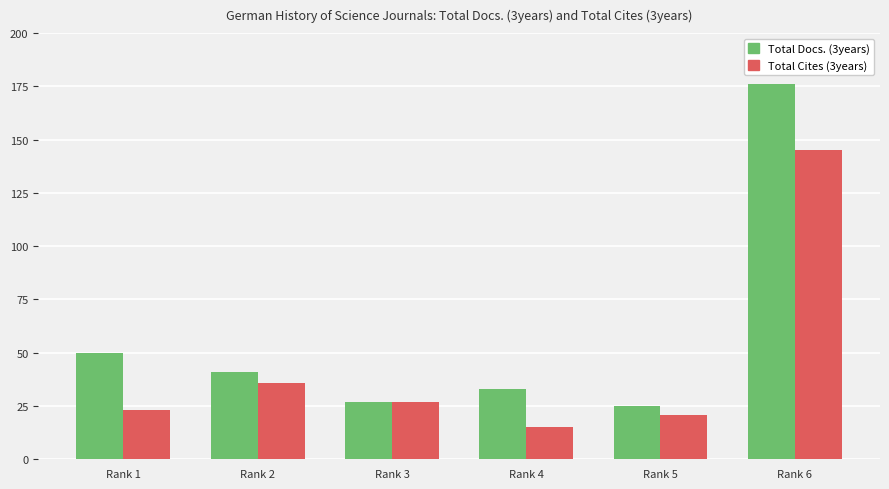

What is the difference between the Total Cites (3years) values at Rank 3 and Rank 4?

12